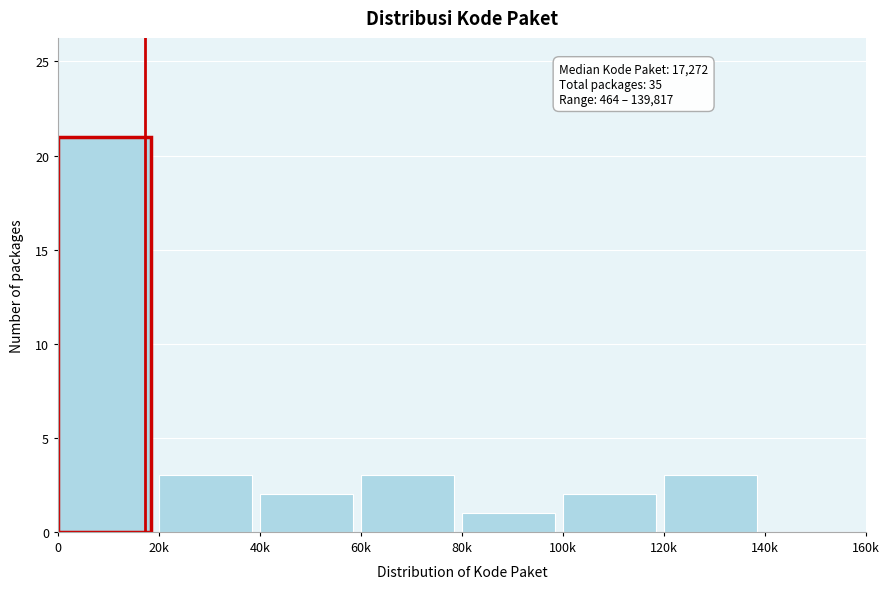

Reading left to right, extract all data points from this chart.

0=21	20k=3	40k=2	60k=3	80k=1	100k=2	120k=3	140k=0